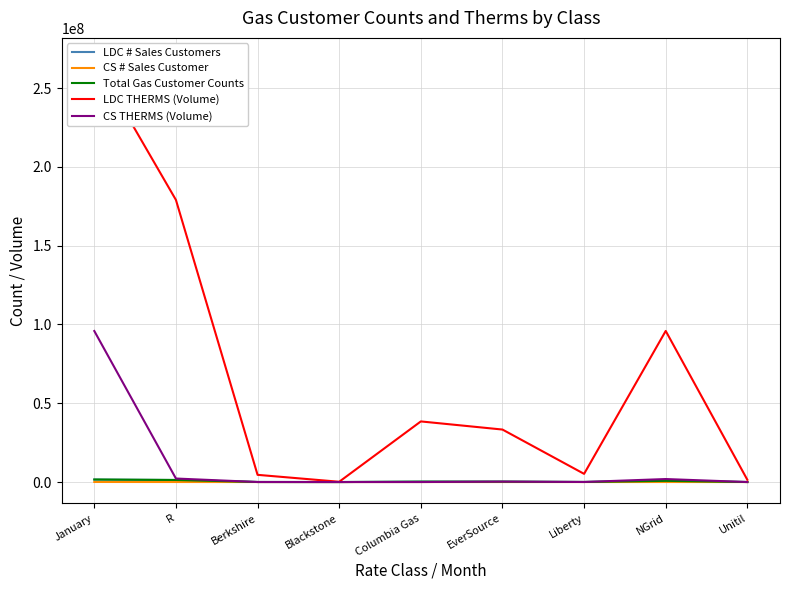

The LDC THERMS (Volume) series shows 46161120 at R. True or false?

False